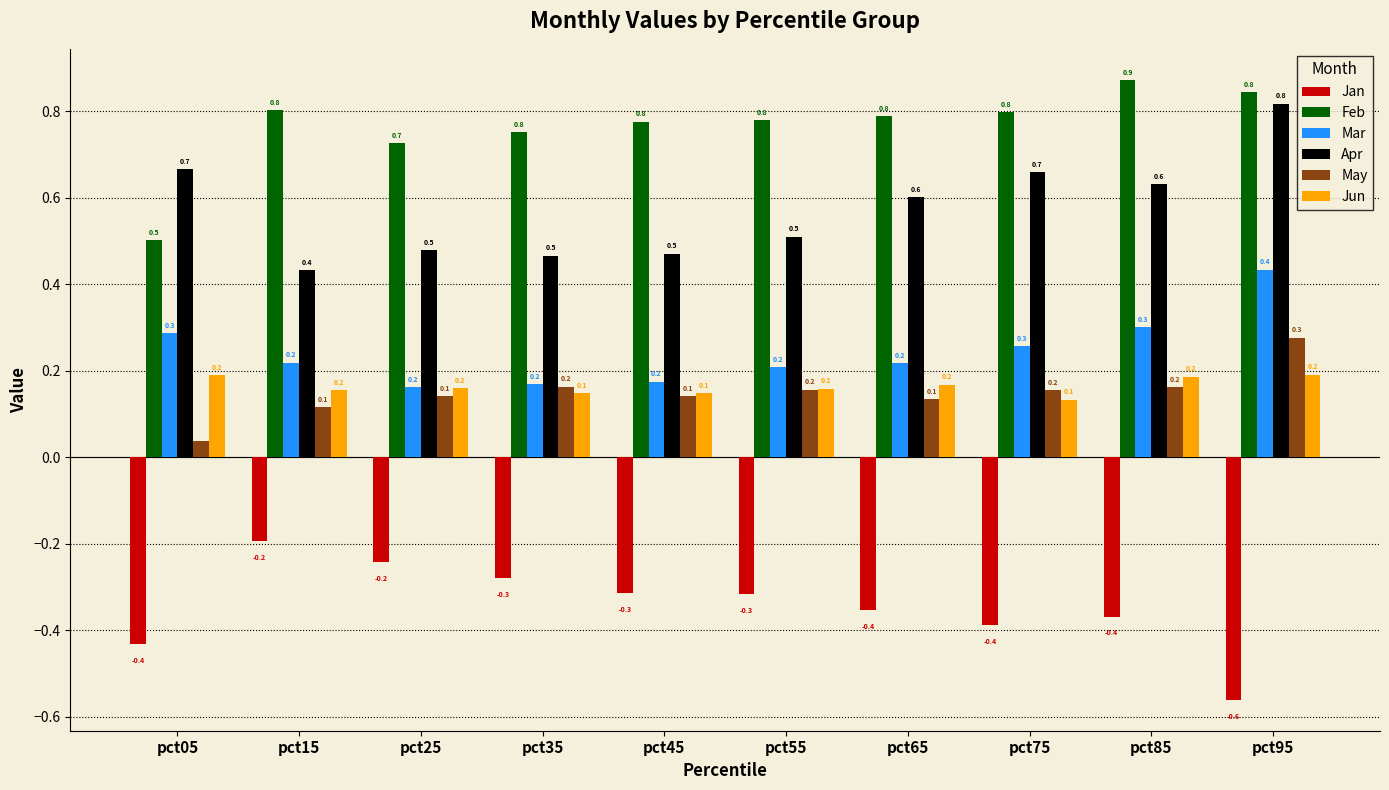

What is the total value across all series at pct45?

1.4